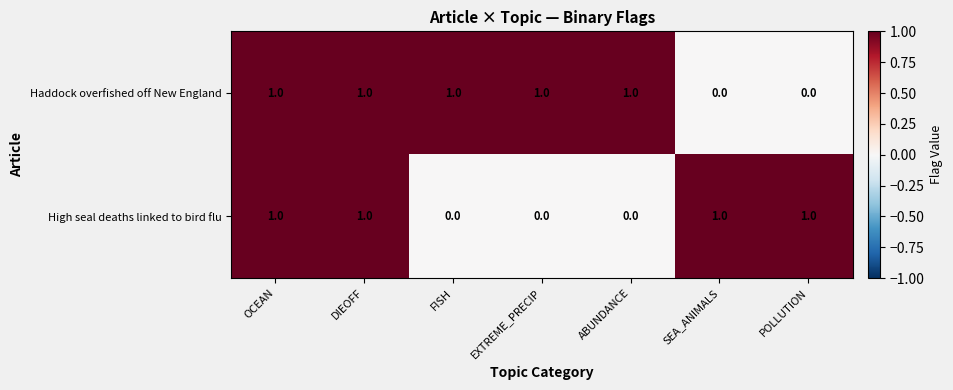

How many positive values does the Haddock overfished off New England series have?

5